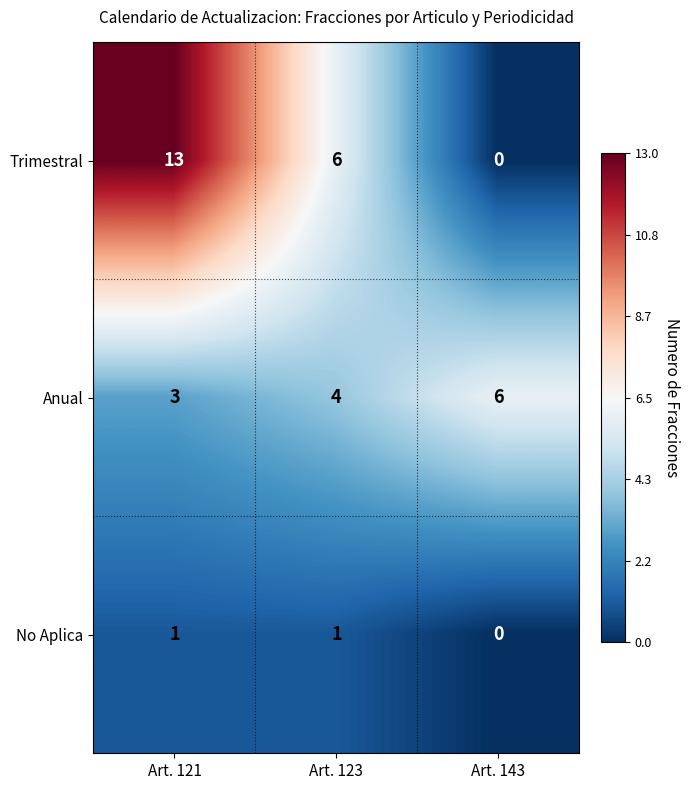

How many data points does each series have?

3